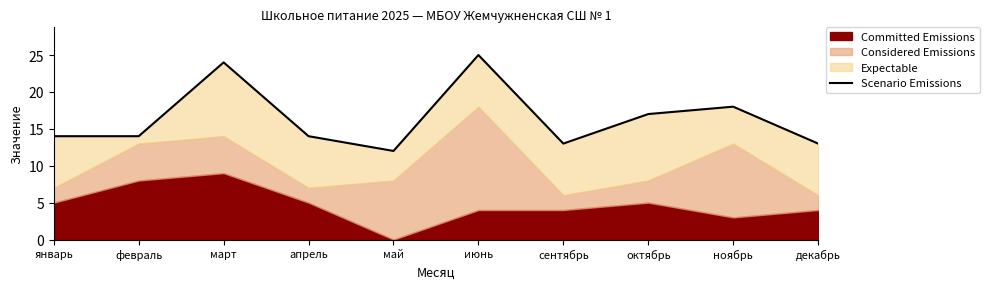

What is the label of the 2nd point from the right?

ноябрь